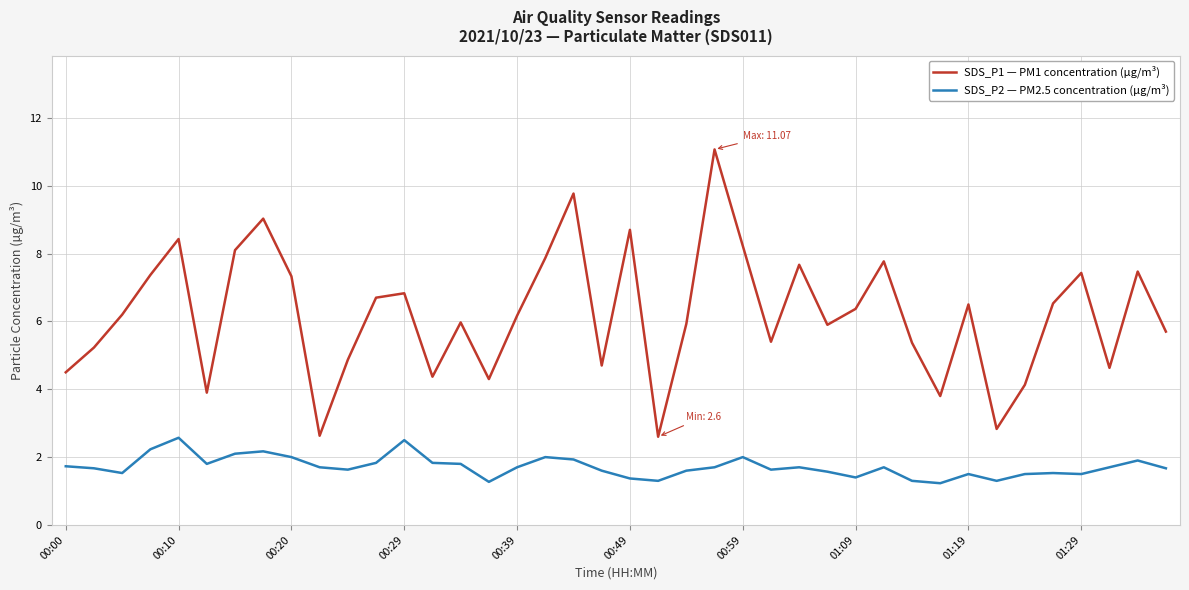

What is the difference between the maximum and minimum values in the SDS_P1 — PM1 concentration (µg/m³) series?

8.5